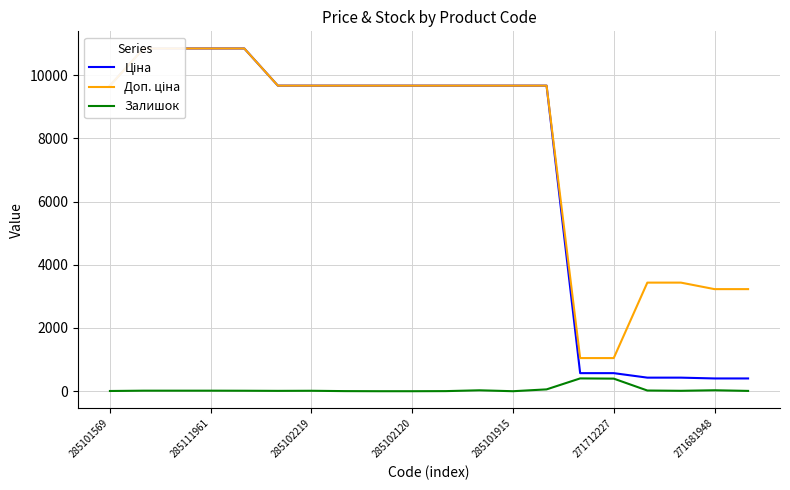

What is the average value of the Доп. ціна series?

7771.5